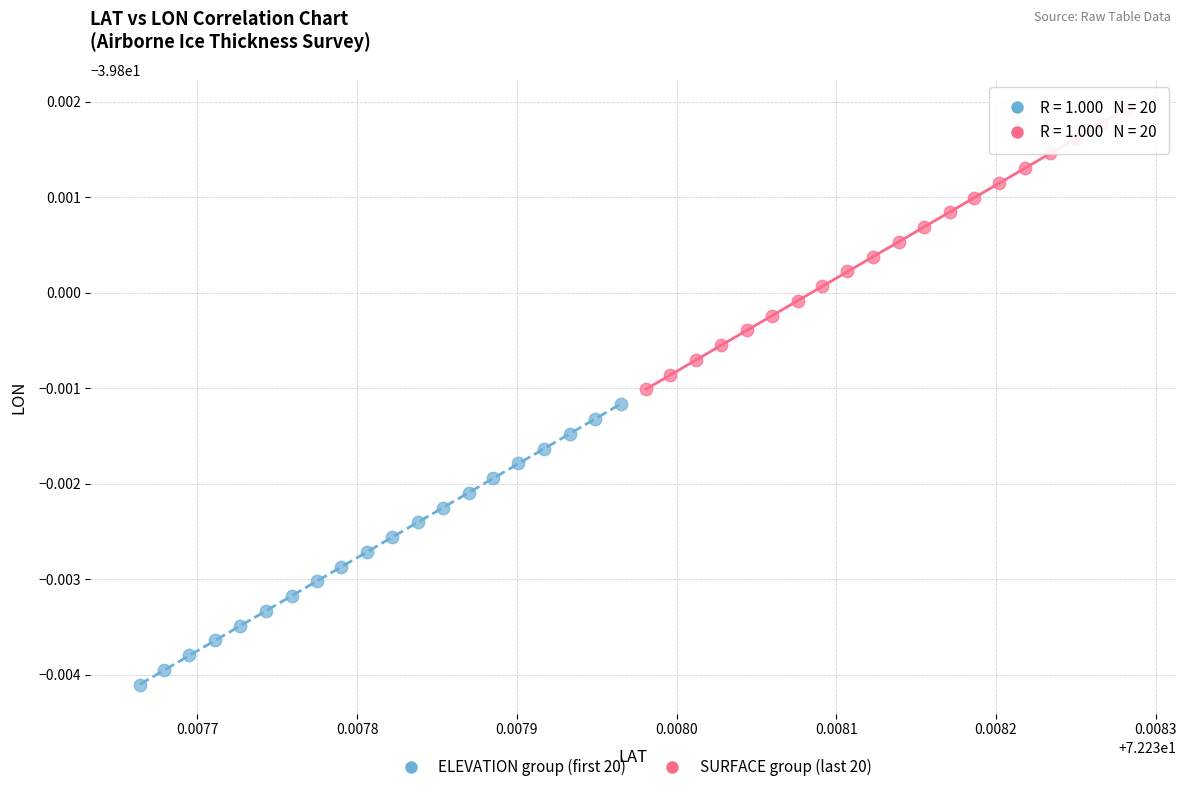

What are all the series names shown in the legend?

ELEVATION group (first 20), SURFACE group (last 20)